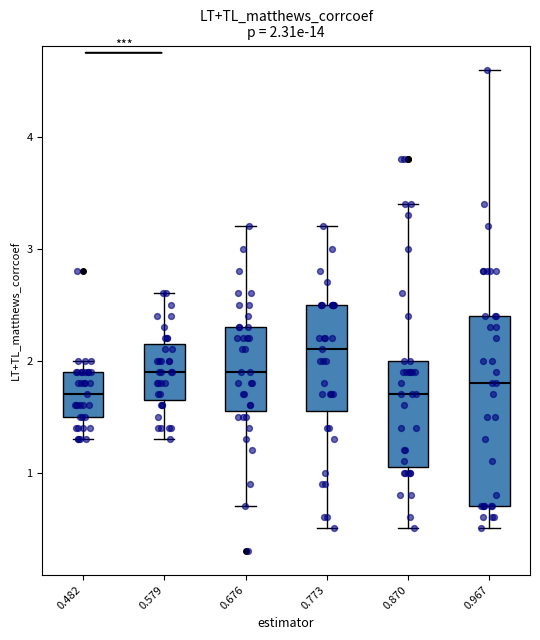

Which box has the highest median line?

0.773